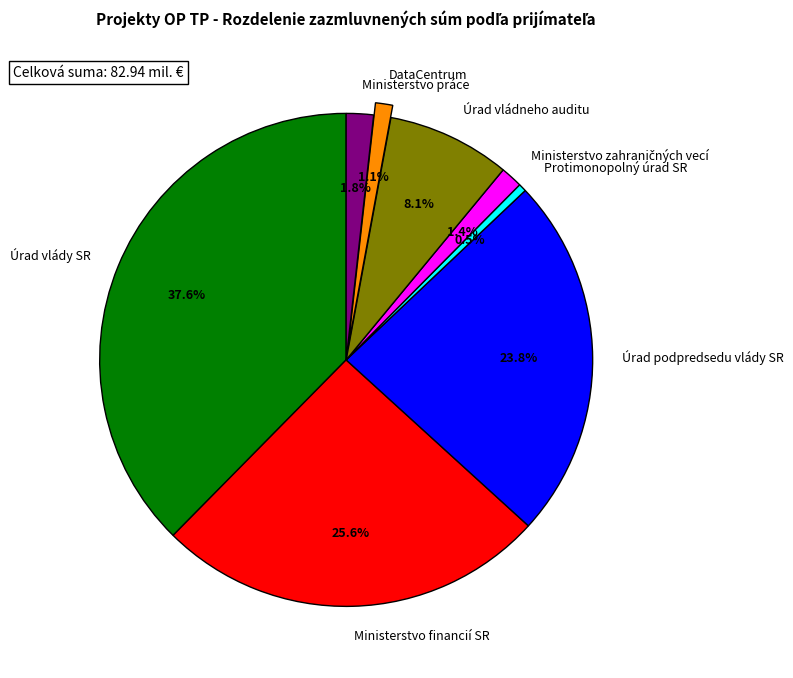

Is the sum of Ministerstvo práce and Ministerstvo financií SR greater than half?

No